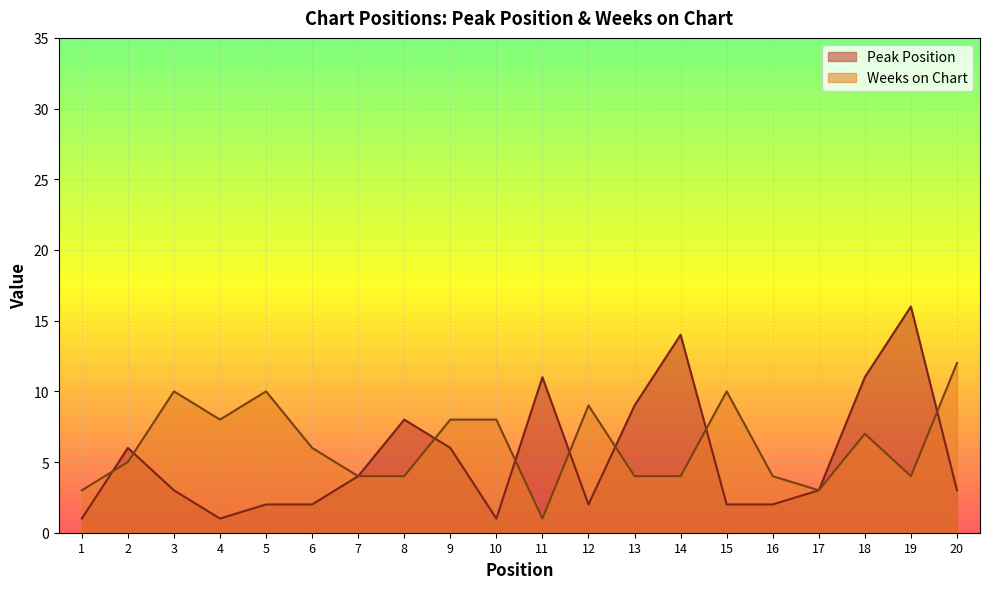

At which label does Peak Position reach its minimum?

1